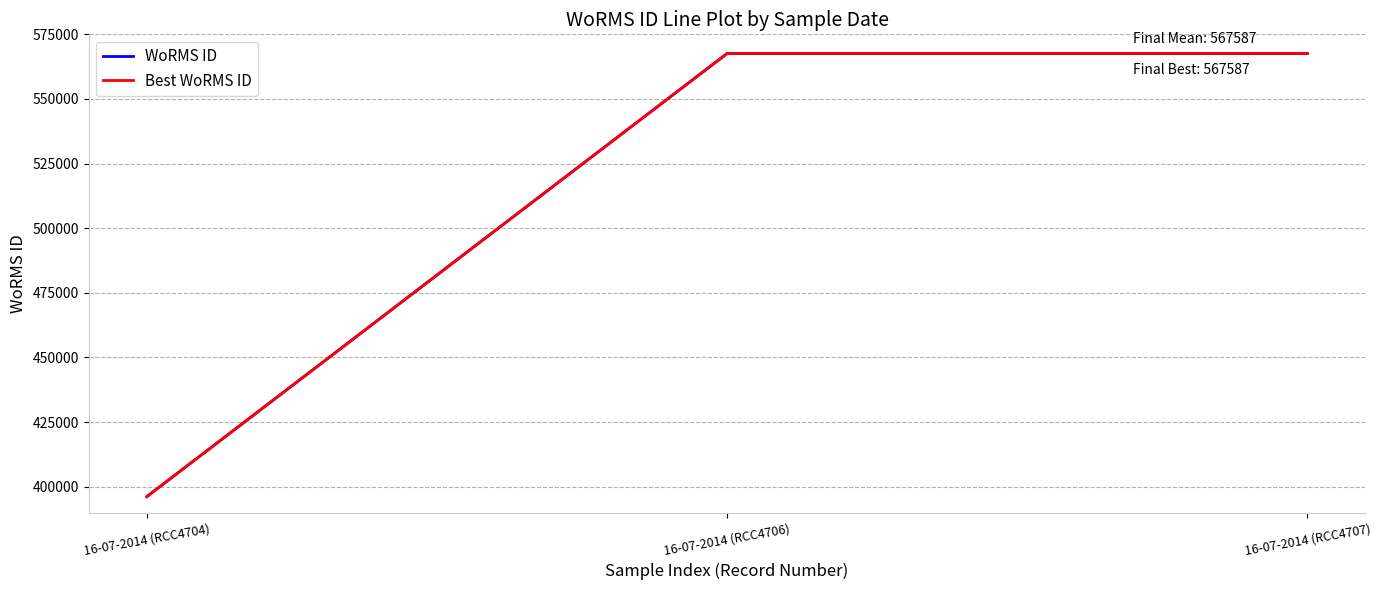

Does the chart have visible grid lines?

Yes